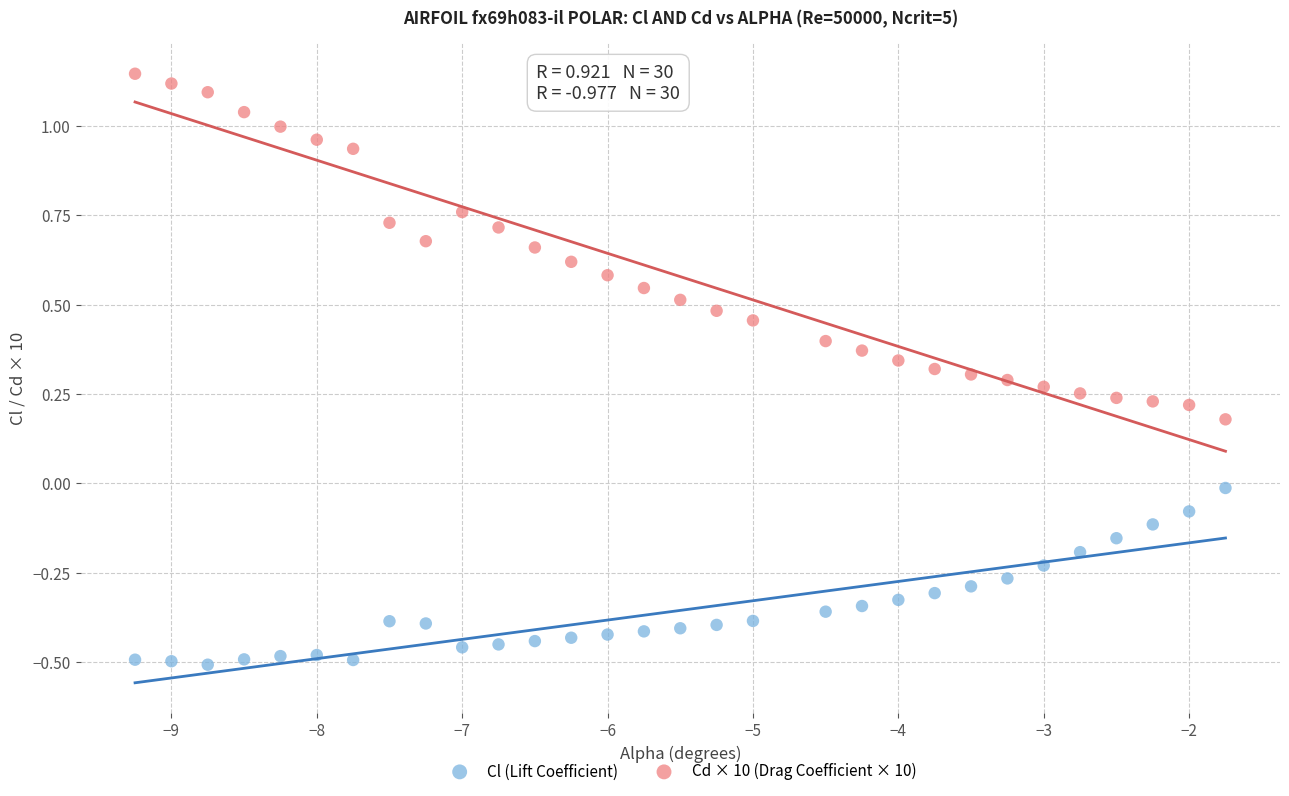

Which series has the largest Y range (max minus min)?

Cd × 10 (Drag Coefficient × 10)